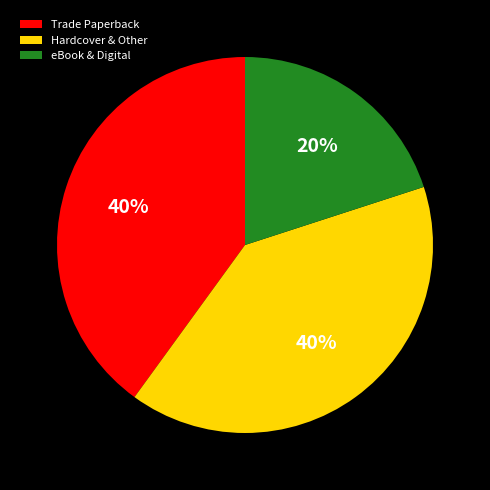

To the nearest percent, what is the average slice percentage?

33%